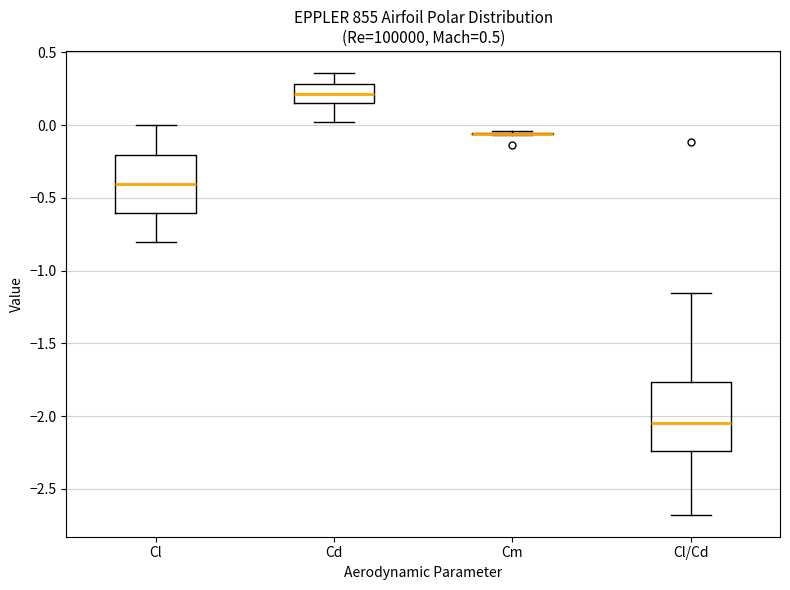

Comparing the boxes themselves (not the whiskers), which one is the tallest?

Cl/Cd